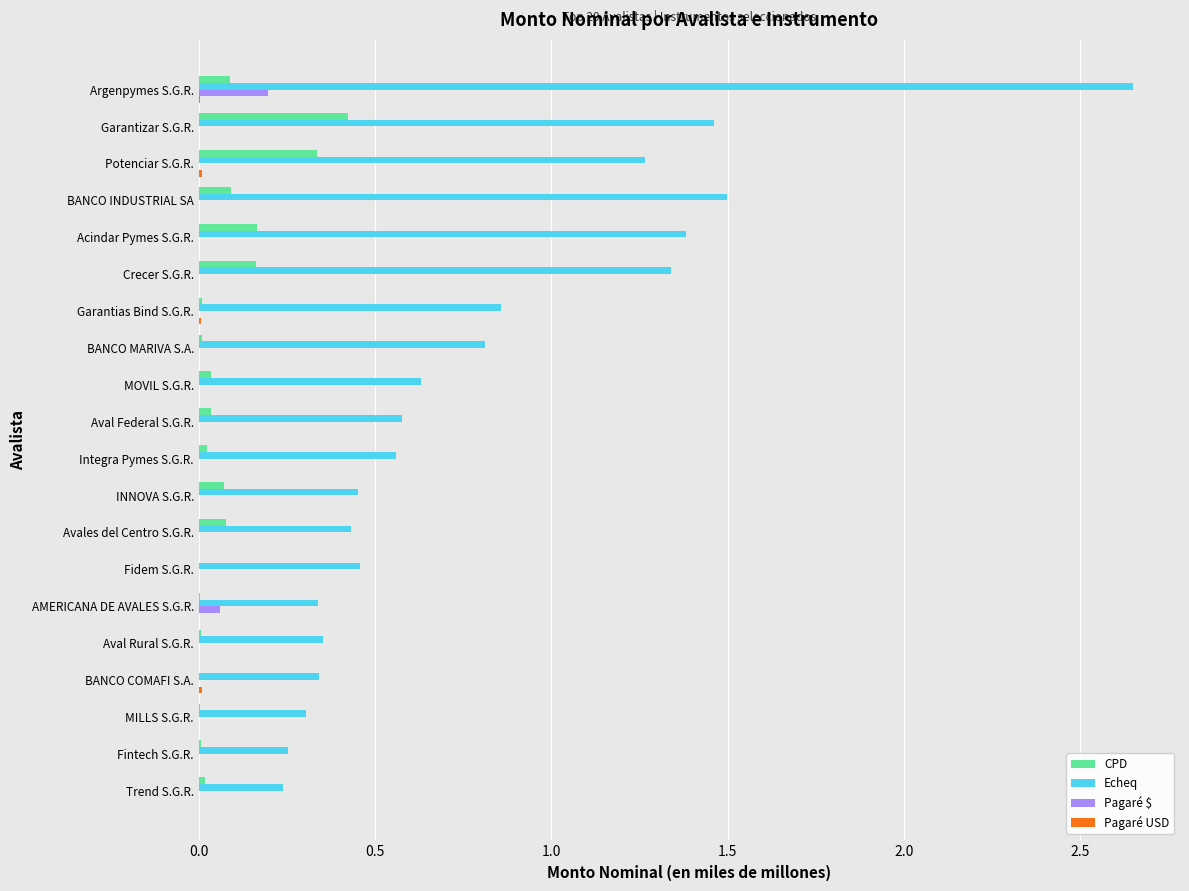

Which series has the largest total across all categories?

Echeq